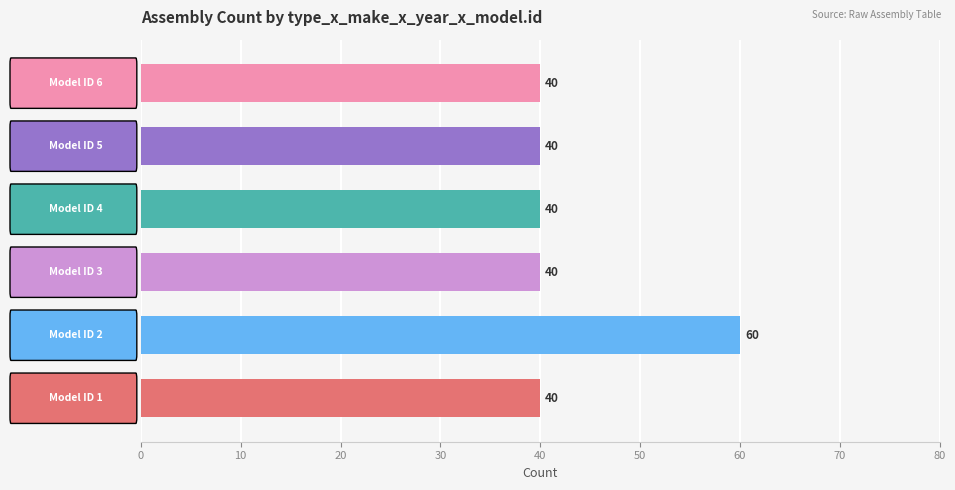

What is the sum of all values?

260